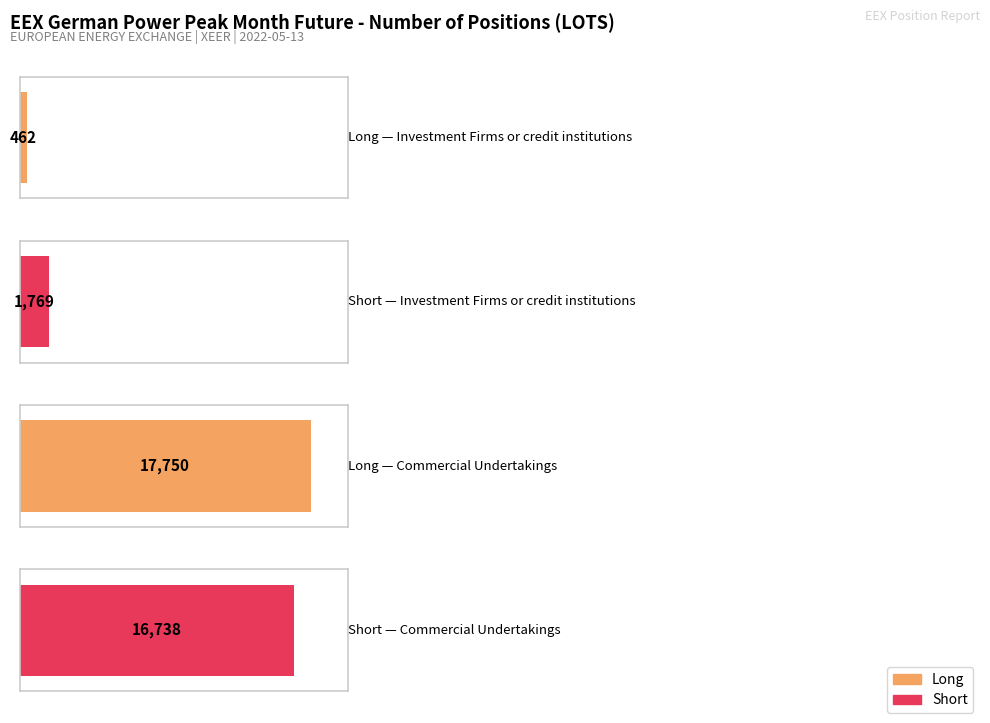

What is the total value across all series at Investment Firms or credit institutions?

2231